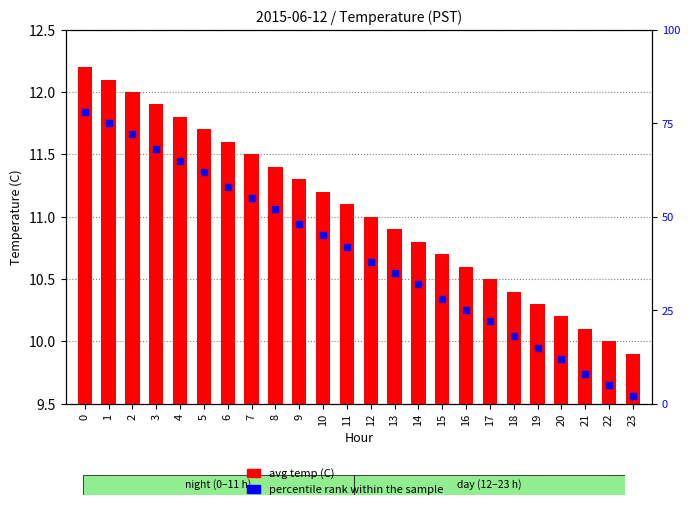

Which series has the largest total across all categories?

percentile rank within the sample